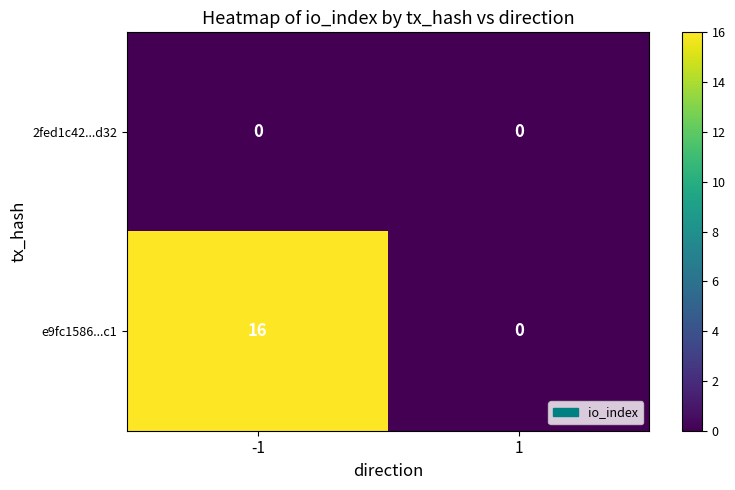

Between -1 and 1, which series saw the biggest shift?

e9fc1586...c1